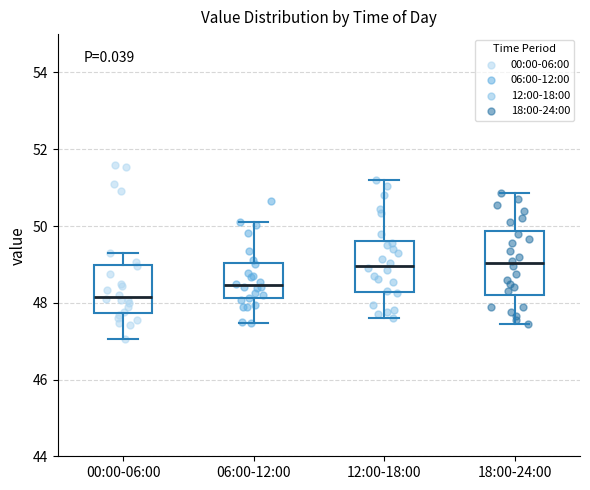

Where is the lower edge of the box for 18:00-24:00 on the y-axis? The values are not printed on the chart, so give them approximately, as read against the axis.

48.2